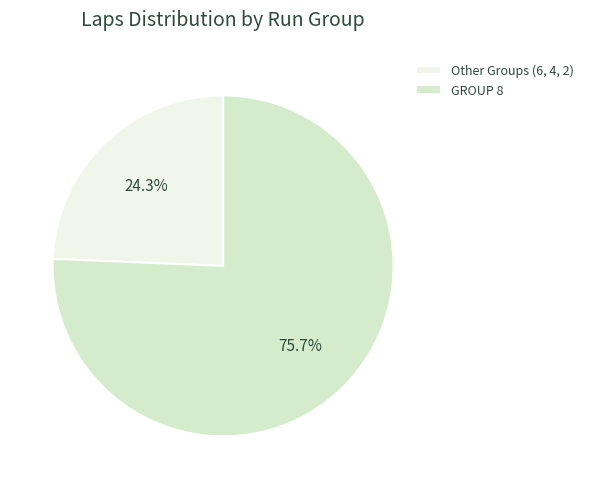

How many segments does this pie chart have?

2